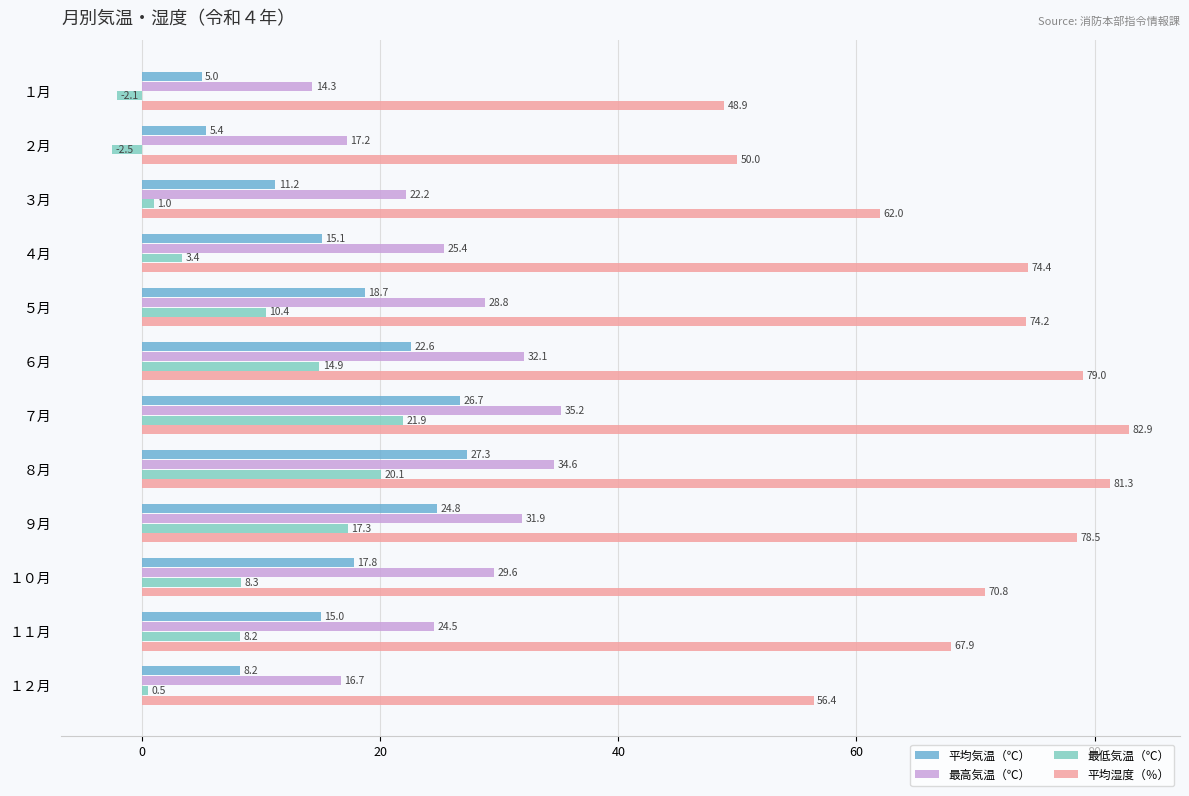

The value of 最高気温（℃） at １１月 is 34.8. True or false?

False